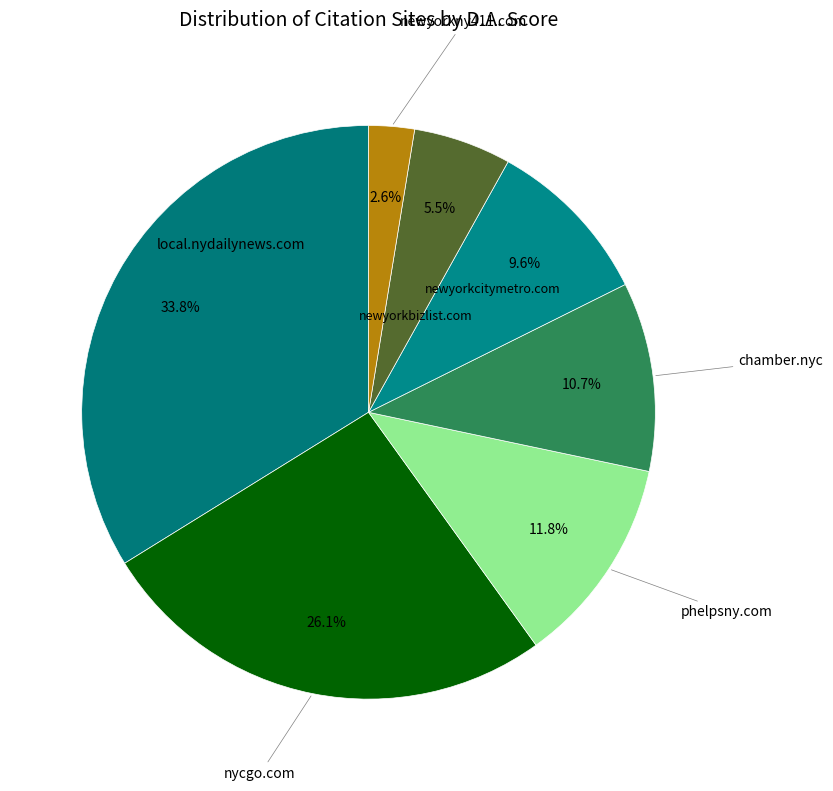

Which category has the biggest portion of the pie?

local.nydailynews.com